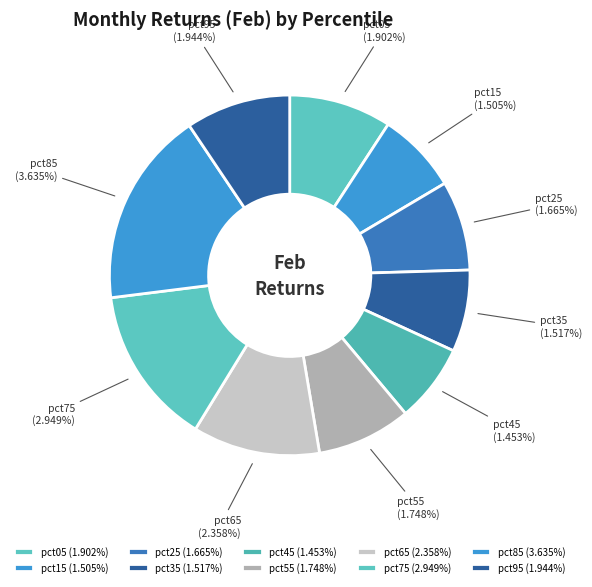

The pct65 slice represents 22% of the pie. True or false?

False